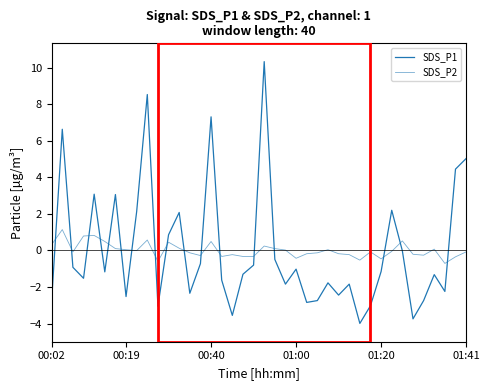

Where does the SDS_P2 series first go above 0?

00:02